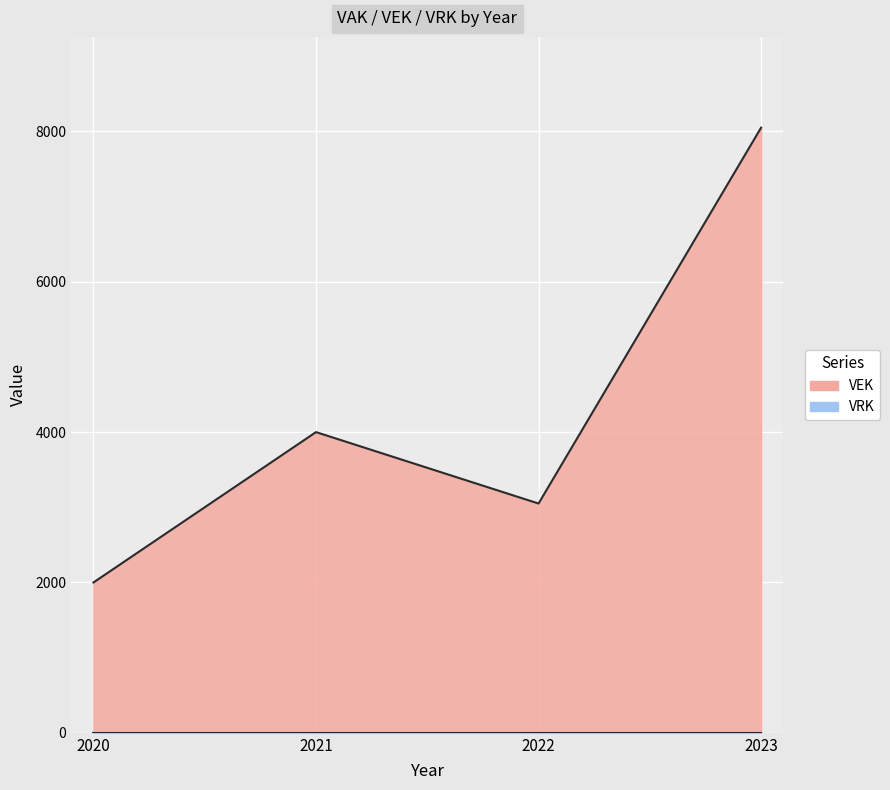

True or false: there are more than 2 points higher than both neighbors.

False